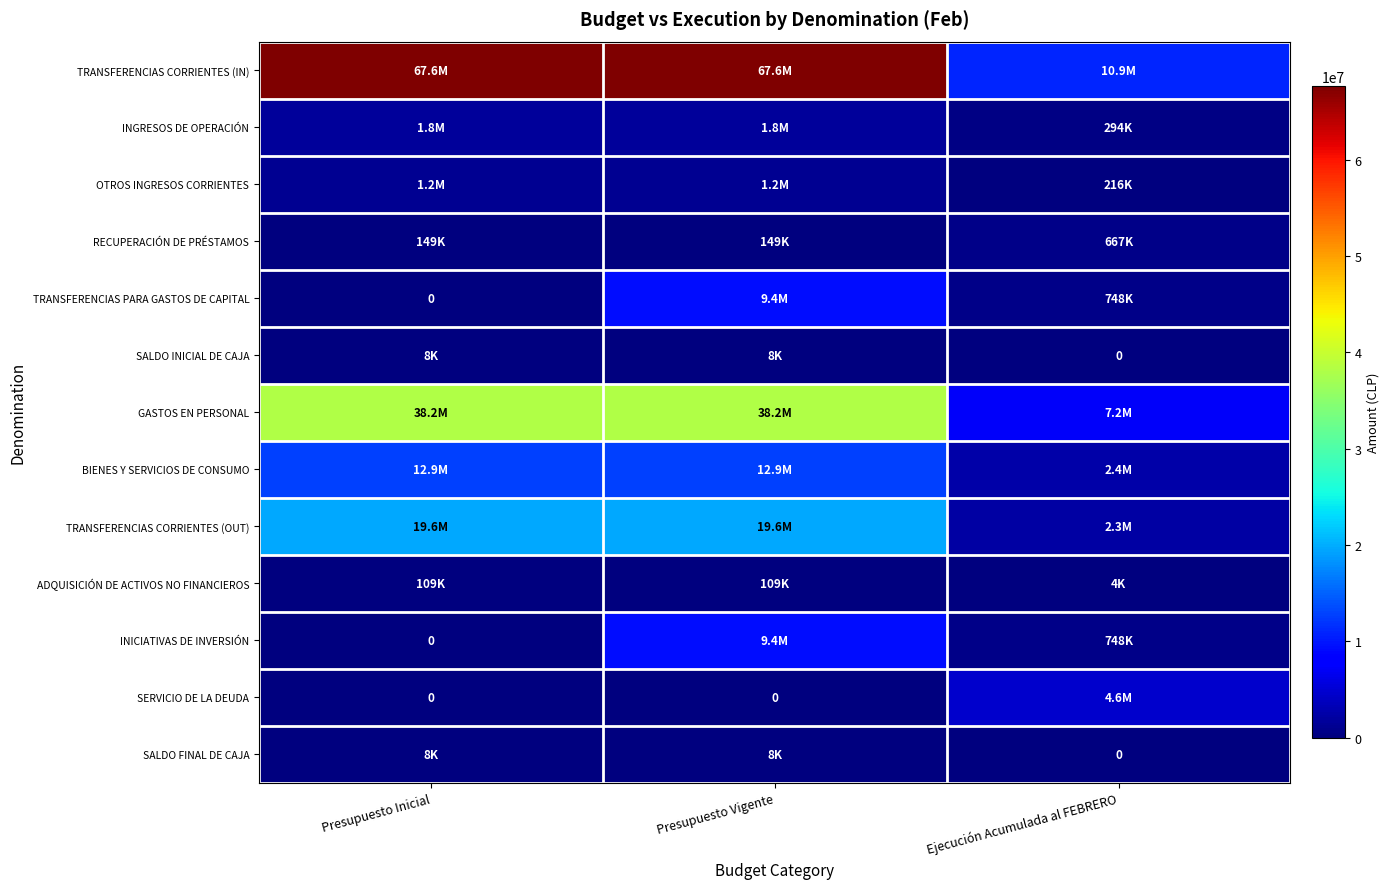

Between Presupuesto Inicial and Ejecución Acumulada al FEBRERO, which is larger?

Presupuesto Inicial